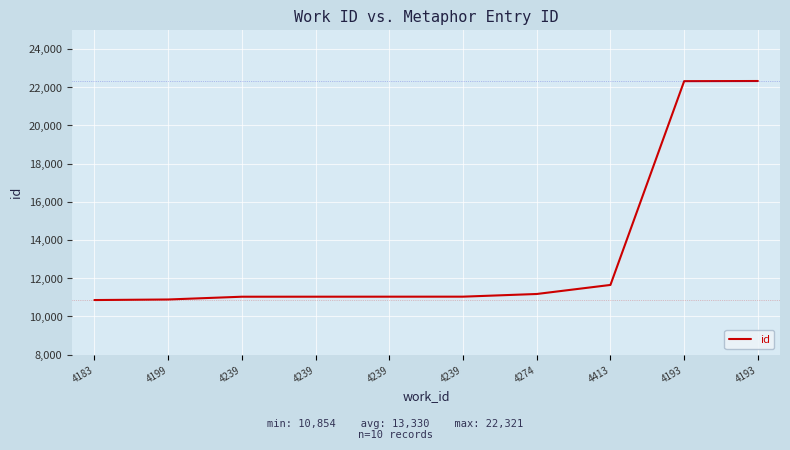

Reading left to right, extract all data points from this chart.

10854	10883	11028	11029	11030	11031	11171	11645	22313	22321